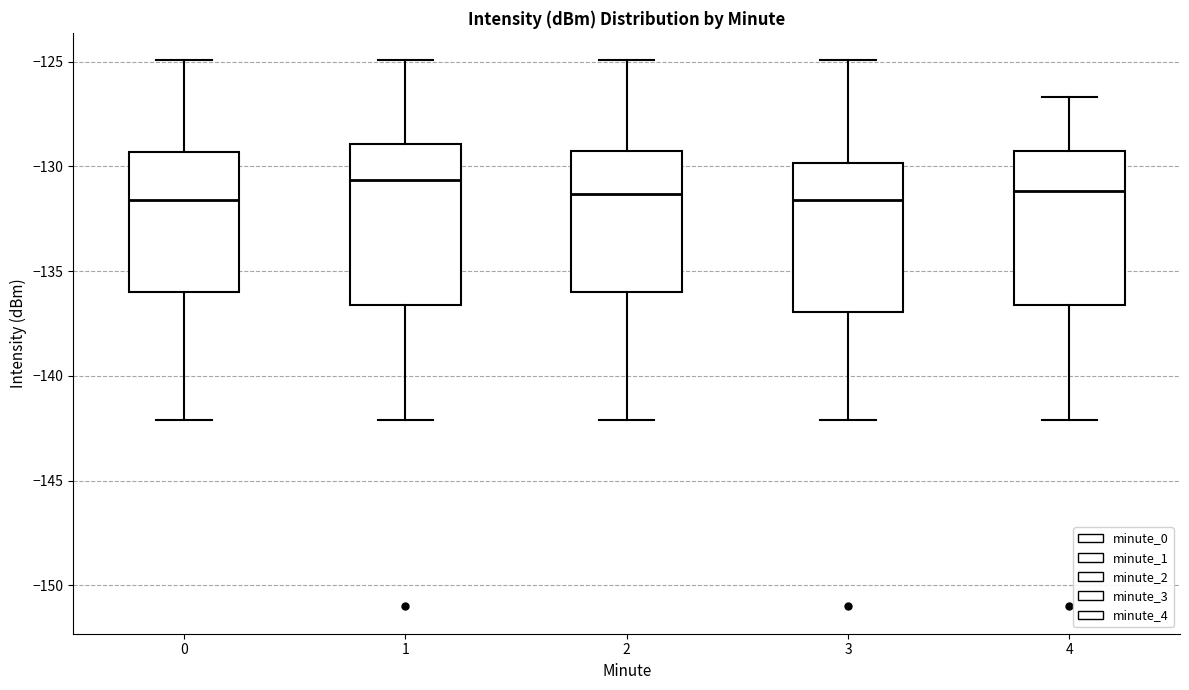

Reading left to right, read every box against the y-axis: the position of its median line, the range the box covers, and the ends of its whiskers. The values are not printed on the chart, so give them approximately, as read against the axis.

0: median -131.5, box -136.0 to -129.5, whiskers -142.0 to -125.0
1: median -130.5, box -136.5 to -129.0, whiskers -142.0 to -125.0
2: median -131.5, box -136.0 to -129.5, whiskers -142.0 to -125.0
3: median -131.5, box -137.0 to -130.0, whiskers -142.0 to -125.0
4: median -131.0, box -136.5 to -129.5, whiskers -142.0 to -126.5